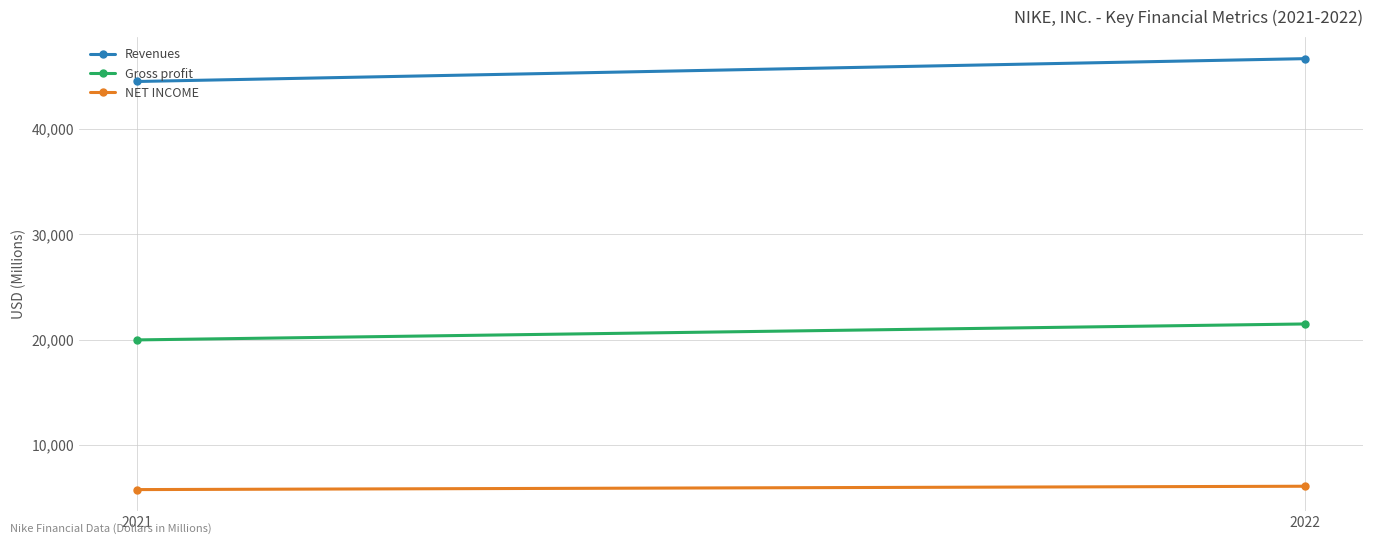

What is the lowest value of the NET INCOME series?

5727